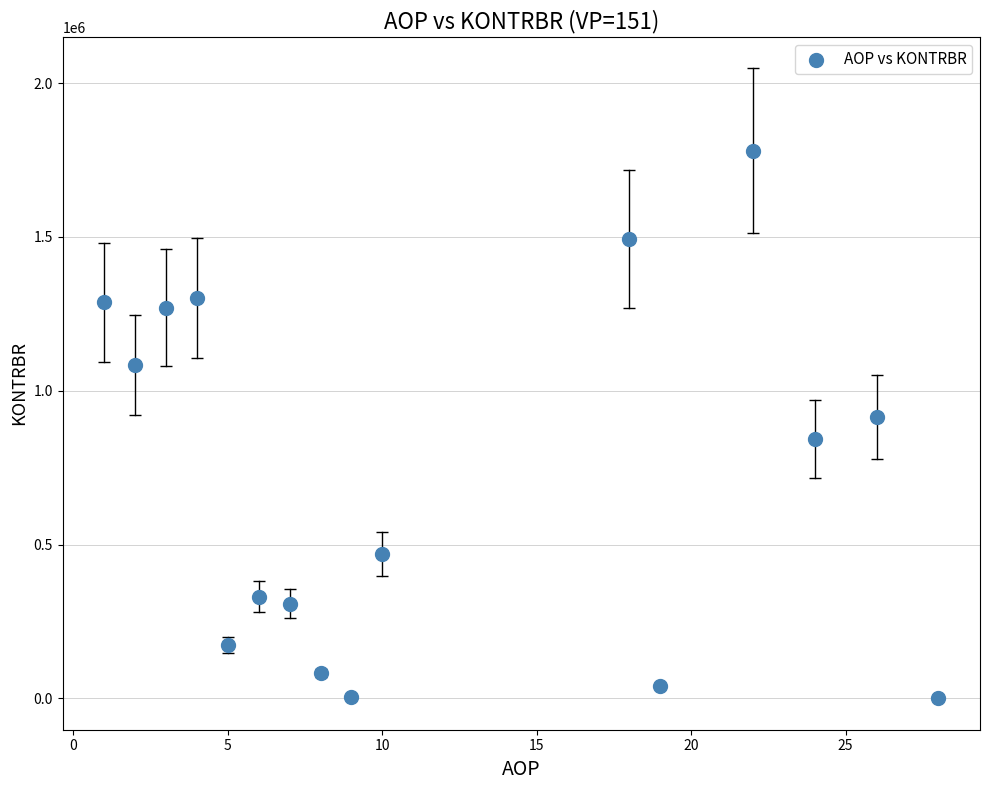

What is the range of Y values (max minus min)?

1779344.4